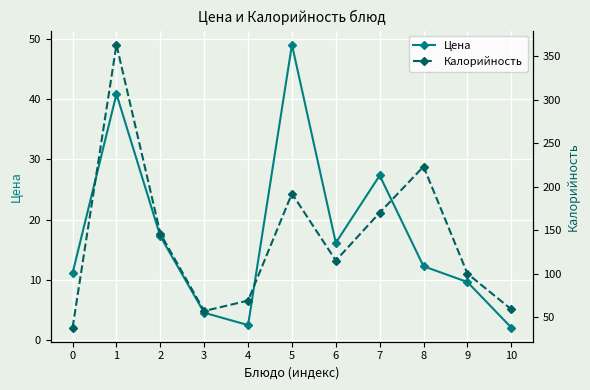

Where does the Цена series first go above 12?

1